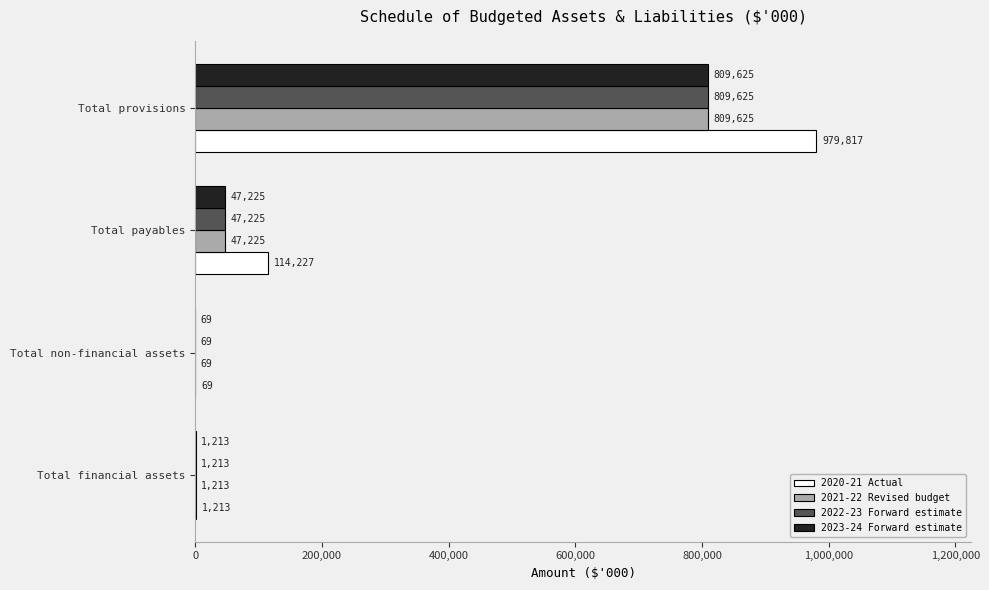

What is the sum of the 2021-22 Revised budget values at Total non-financial assets and Total financial assets?

1282